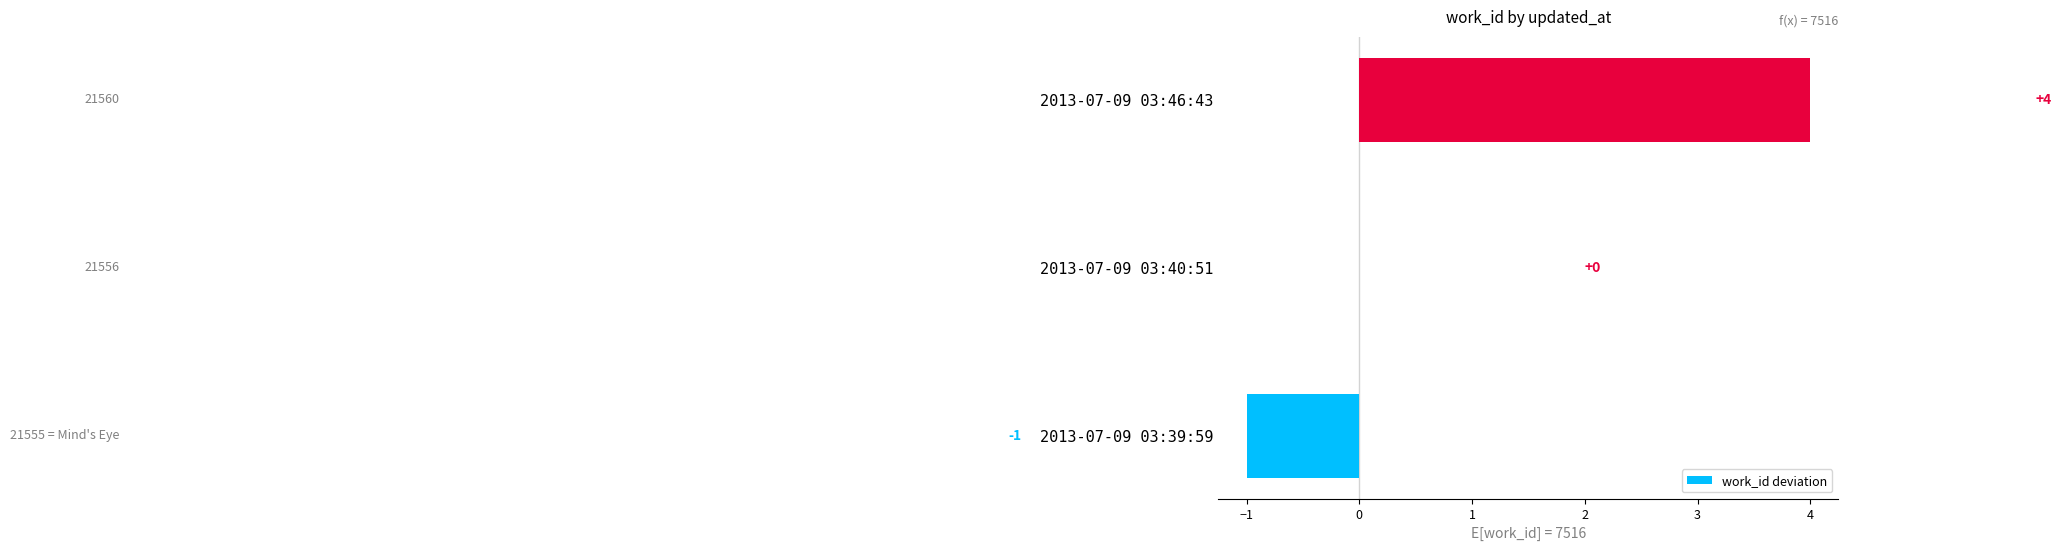

The chart shows a value of 0 at 2013-07-09 03:39:59. True or false?

False